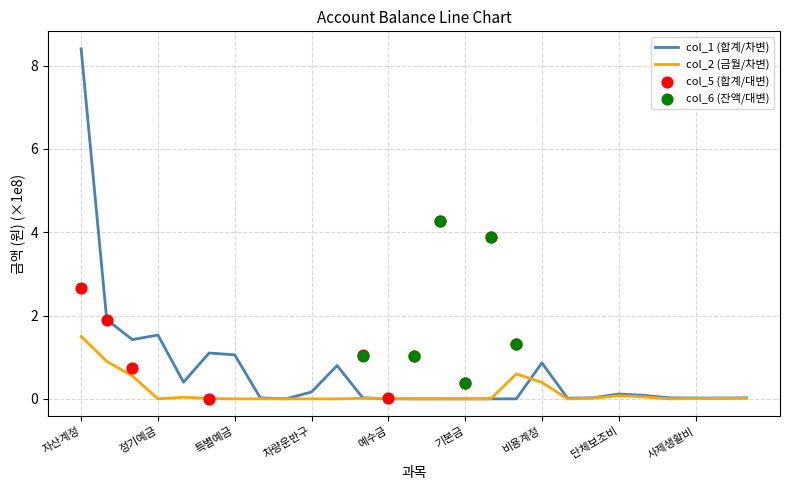

Which series has the largest Y range (max minus min)?

col_1